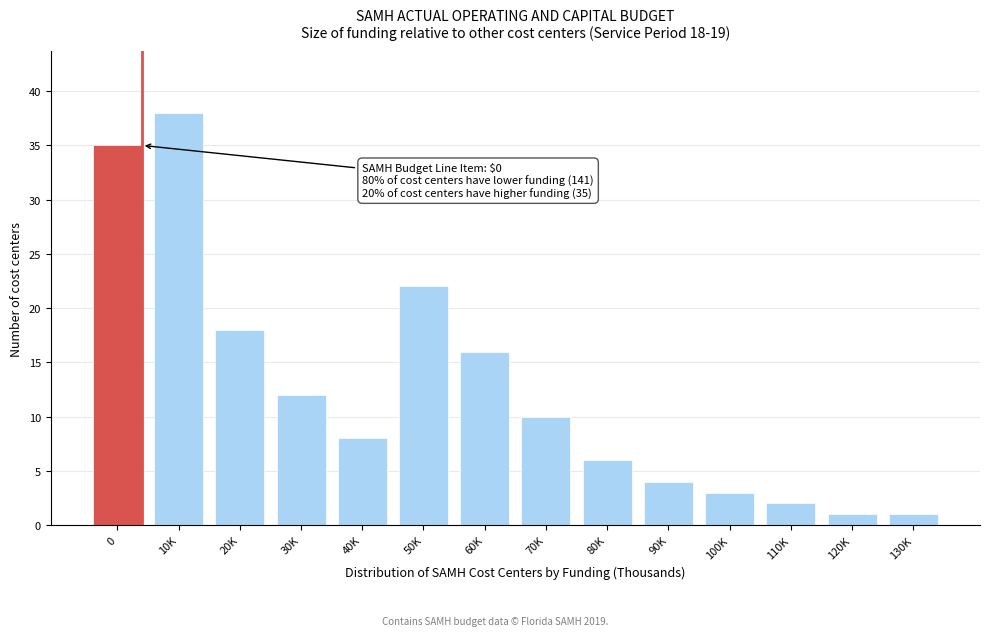

Reading left to right, transcribe all the data shown in this chart.

35	38	18	12	8	22	16	10	6	4	3	2	1	1